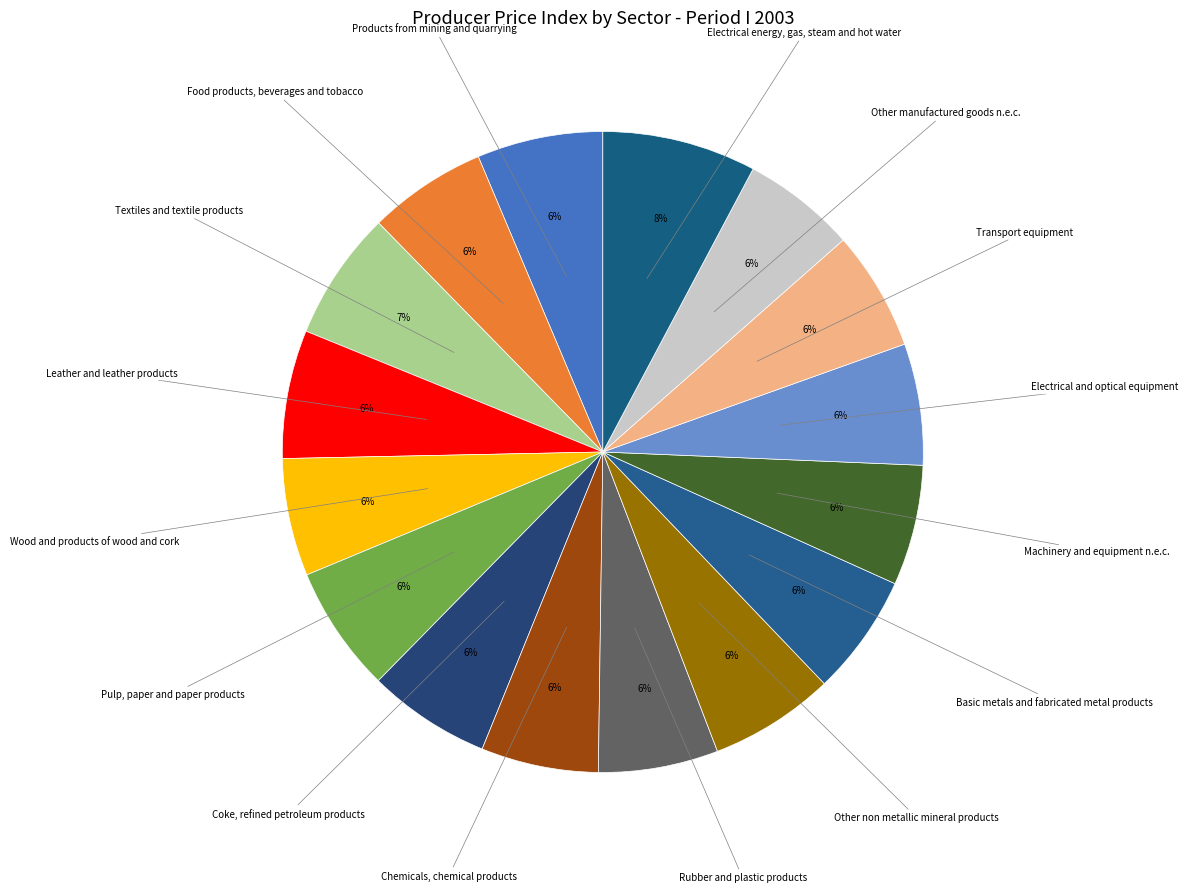

Count the number of slices in the pie.

16